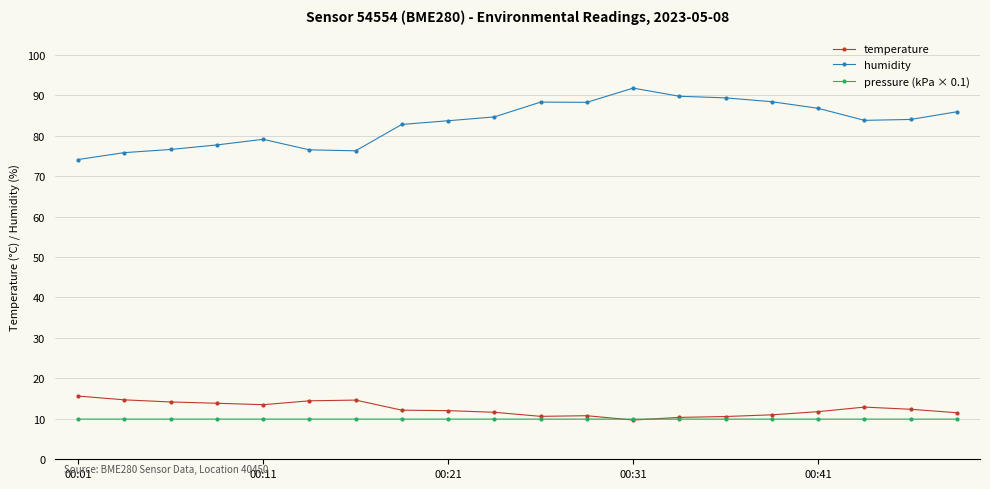

True or false: humidity has more than 0 interior local peaks.

True